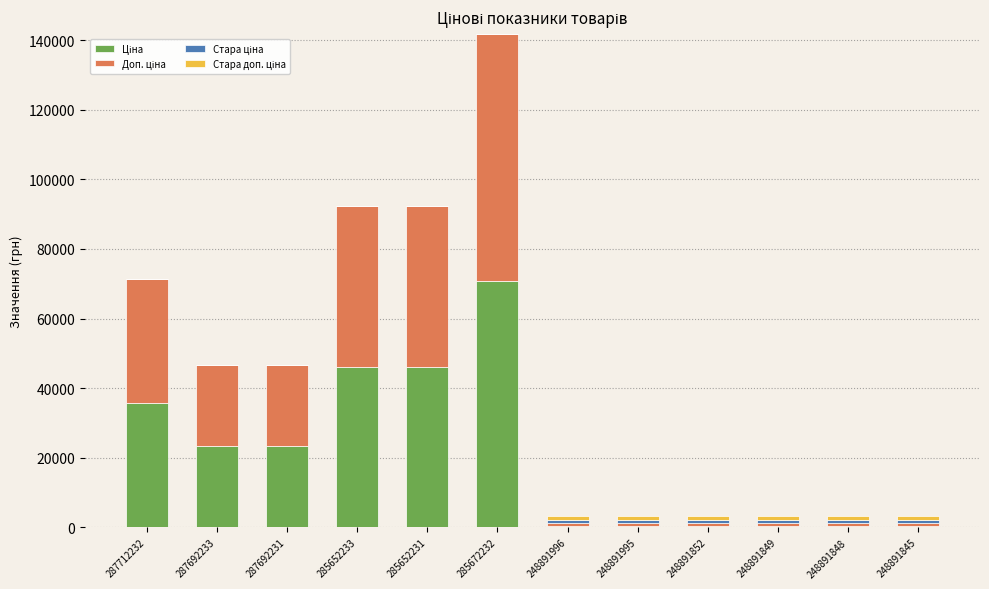

At which category is the sum across all series the highest?

285672232